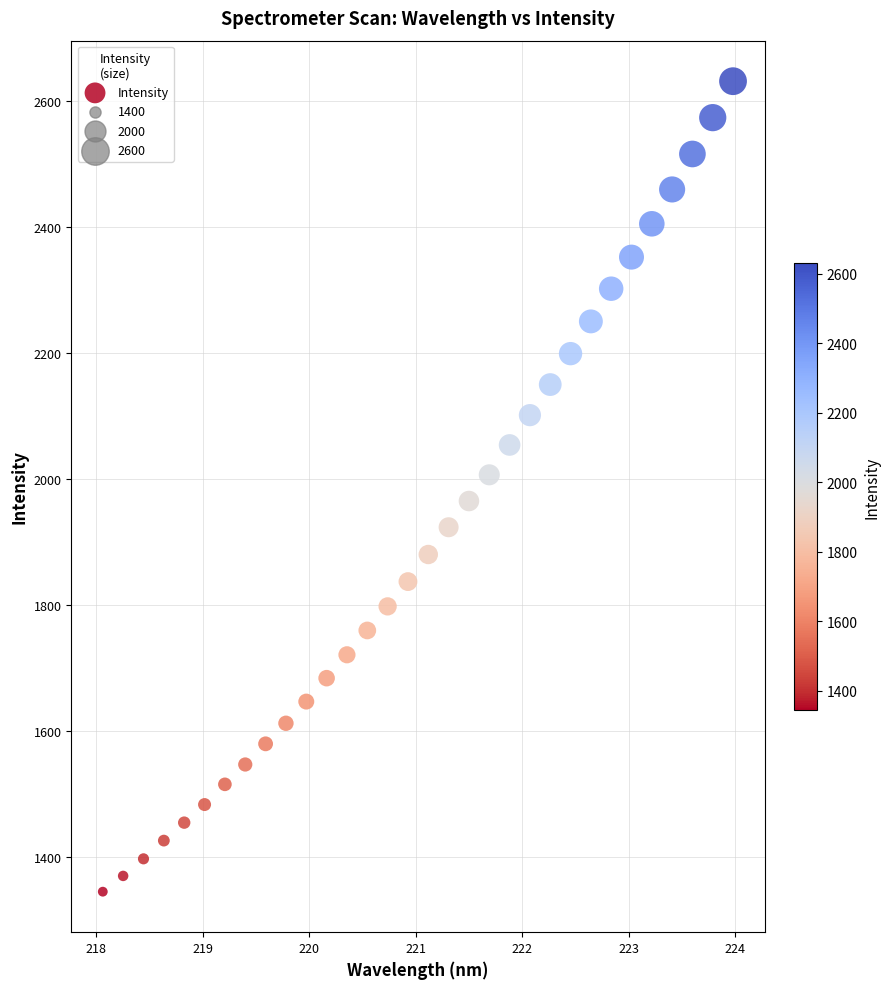

What is the range of X values (max minus min)?

5.9